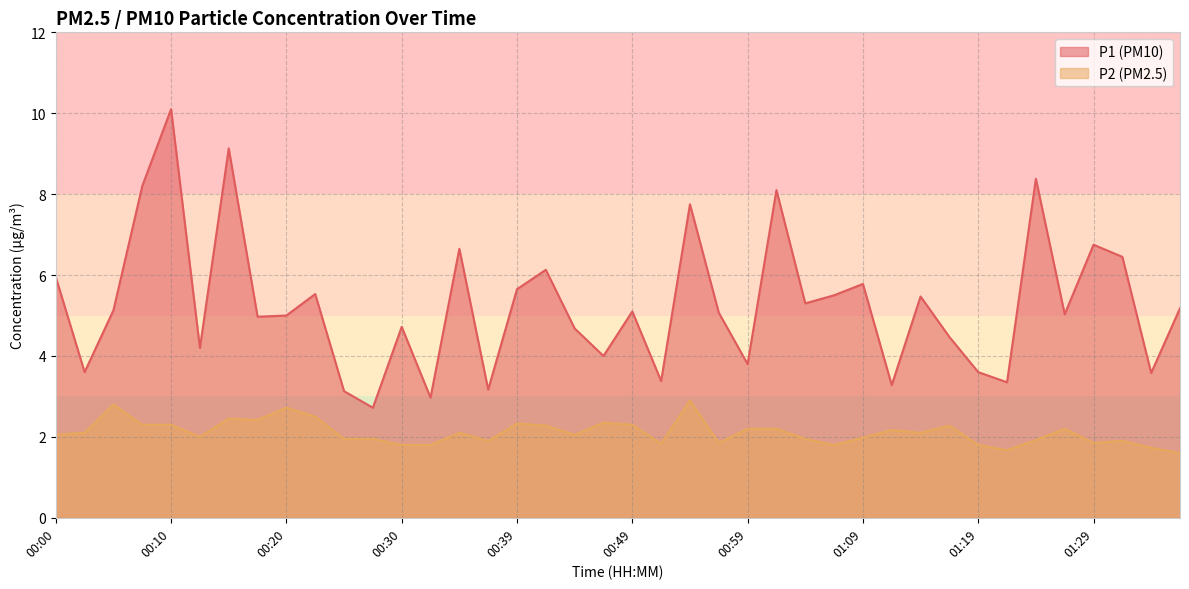

What is the difference between the second highest and minimum values in the P1 series?

6.4